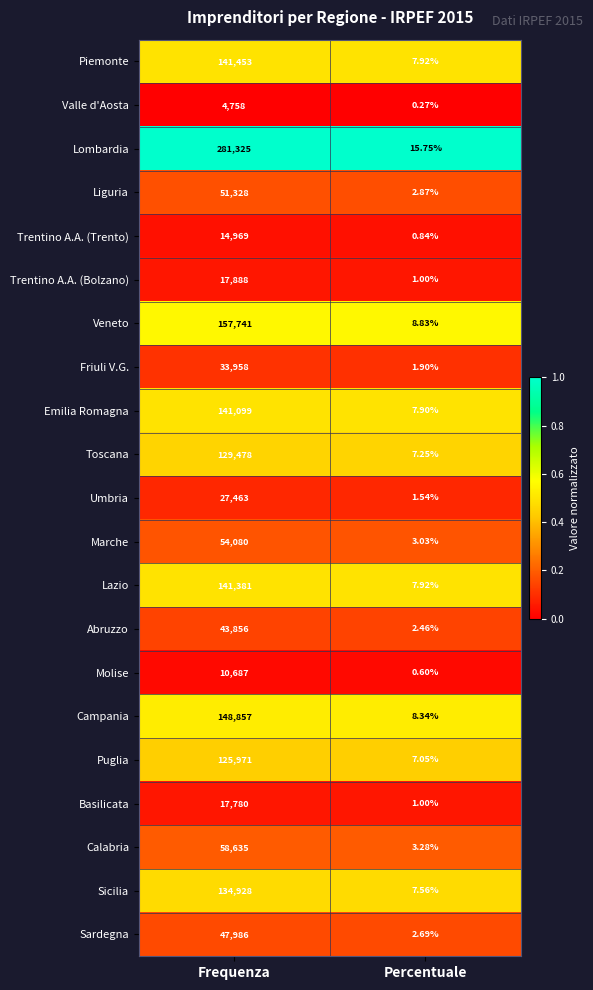

Which series has the largest total across all categories?

Lombardia